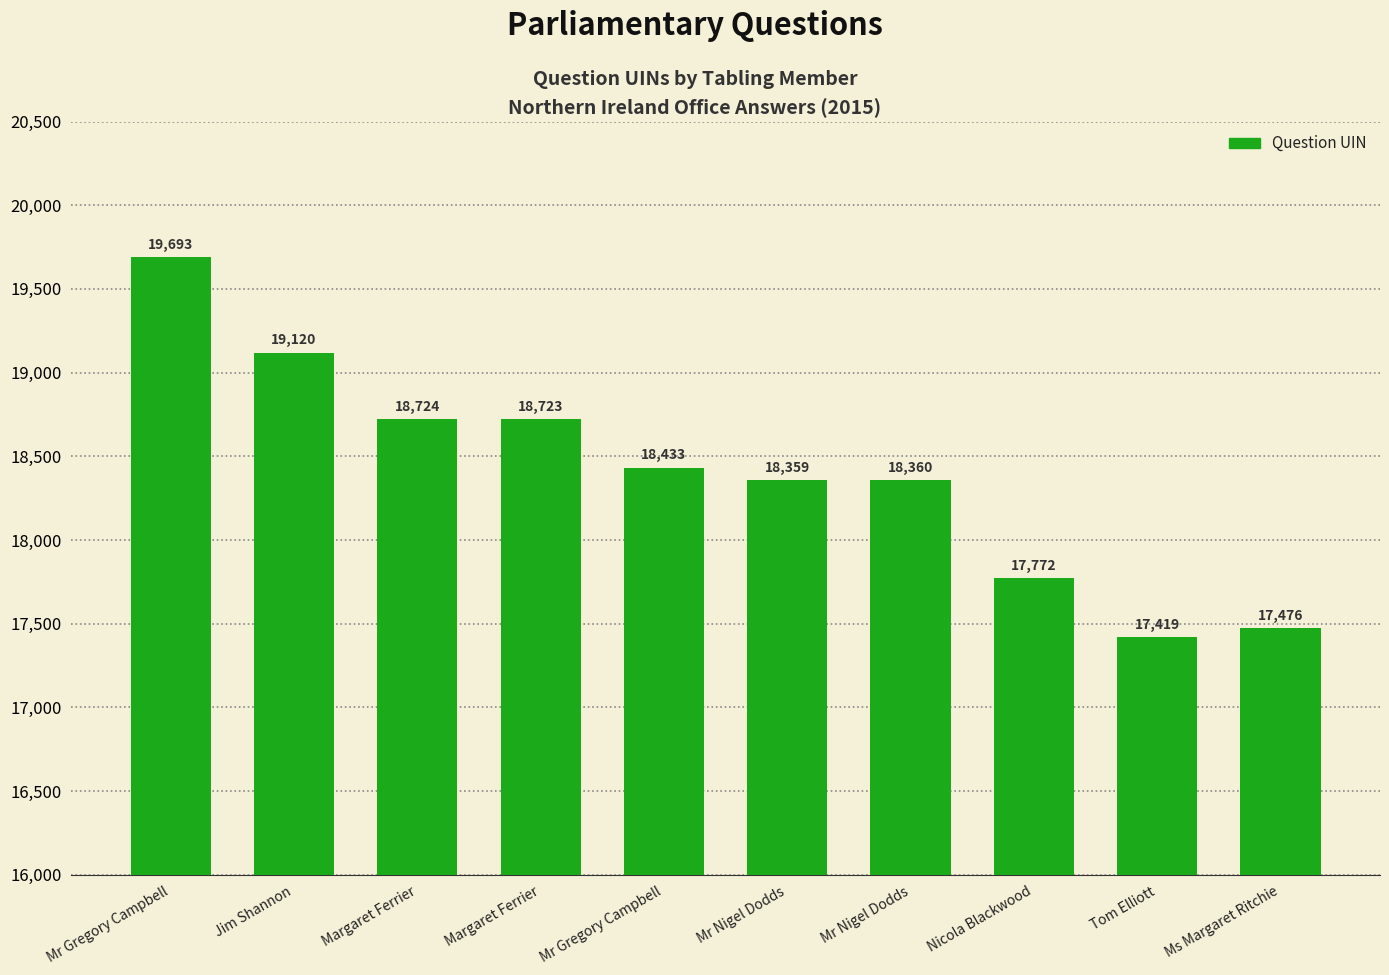

How many bars are there in total?

10